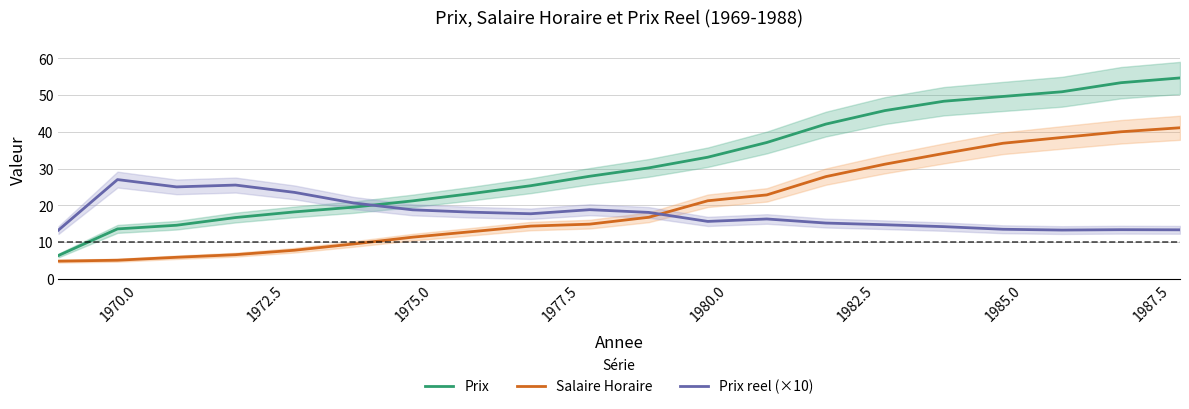

What is the difference between the second highest and second lowest values in the Prix reel (×10) series?

12.3